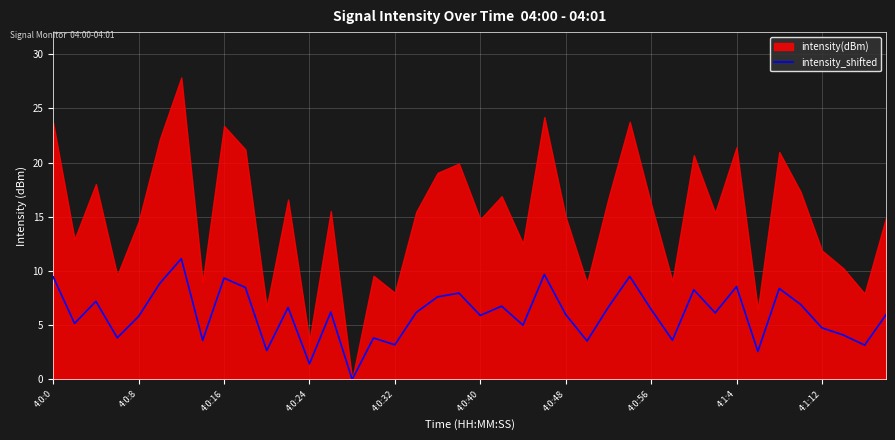

How many data points are above 6?

21